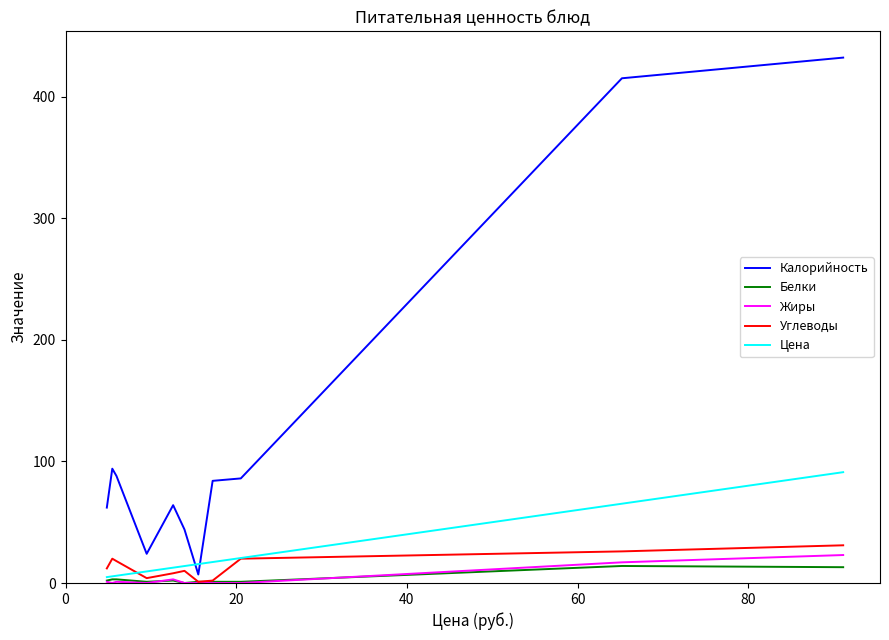

Which series has the largest total across all categories?

Калорийность